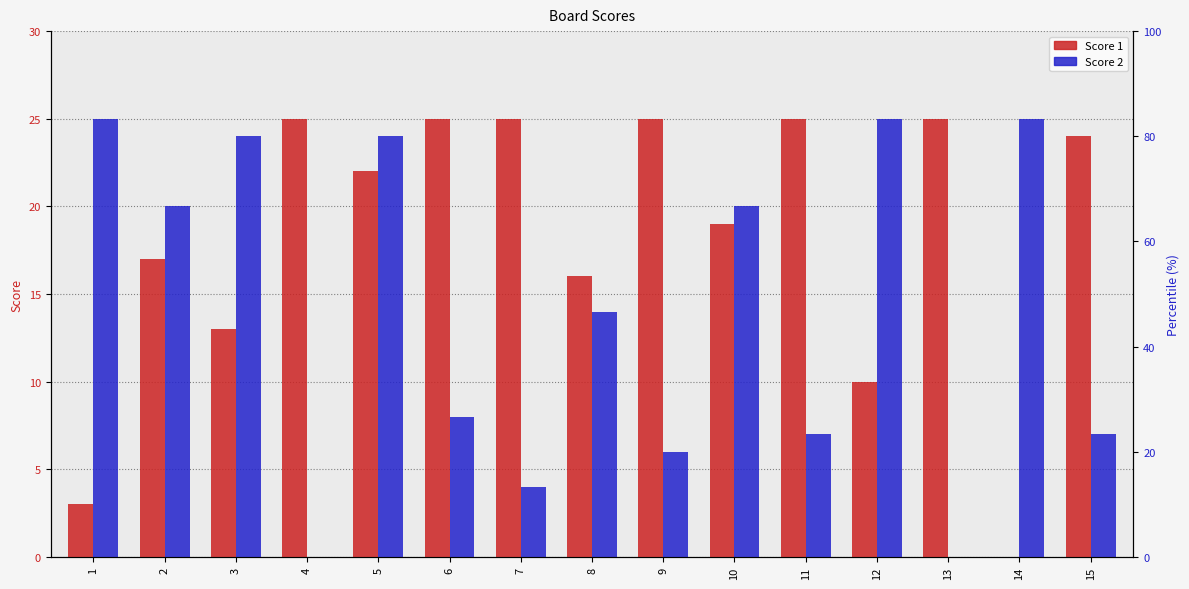

Where does the Score 2 series first go above 14?

1